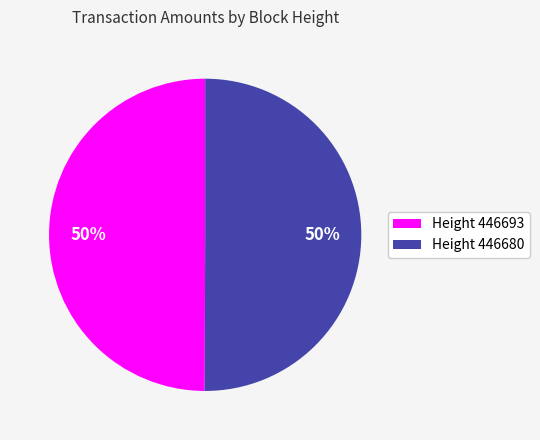

Is the sum of Height 446680 and Height 446693 greater than half?

Yes